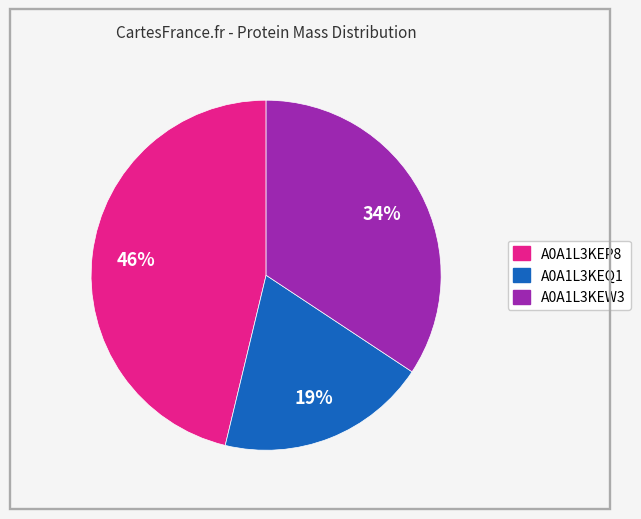

Between A0A1L3KEQ1 and A0A1L3KEP8, which is larger?

A0A1L3KEP8